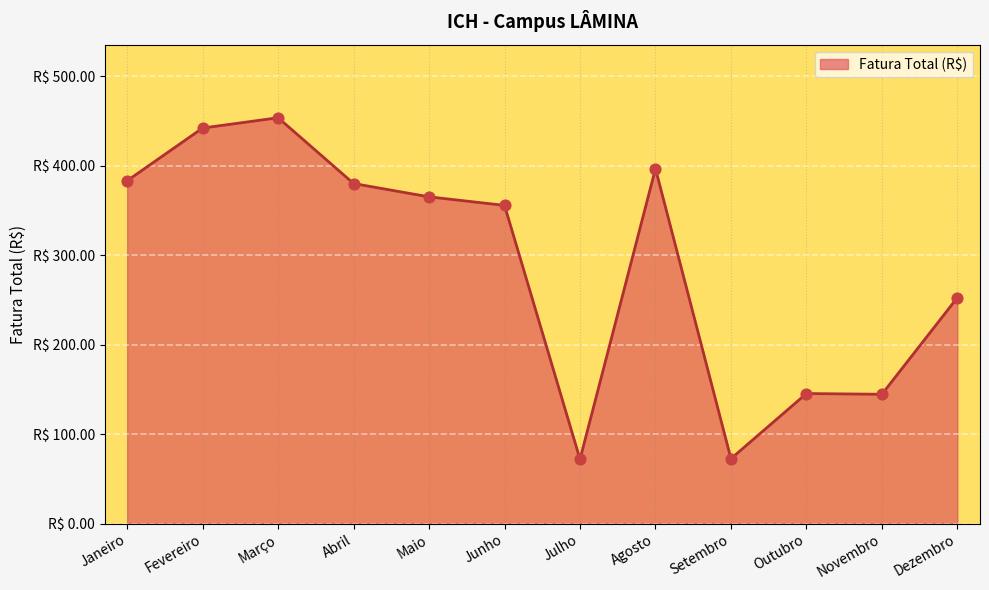

Between Março and Julho, which is larger?

Março